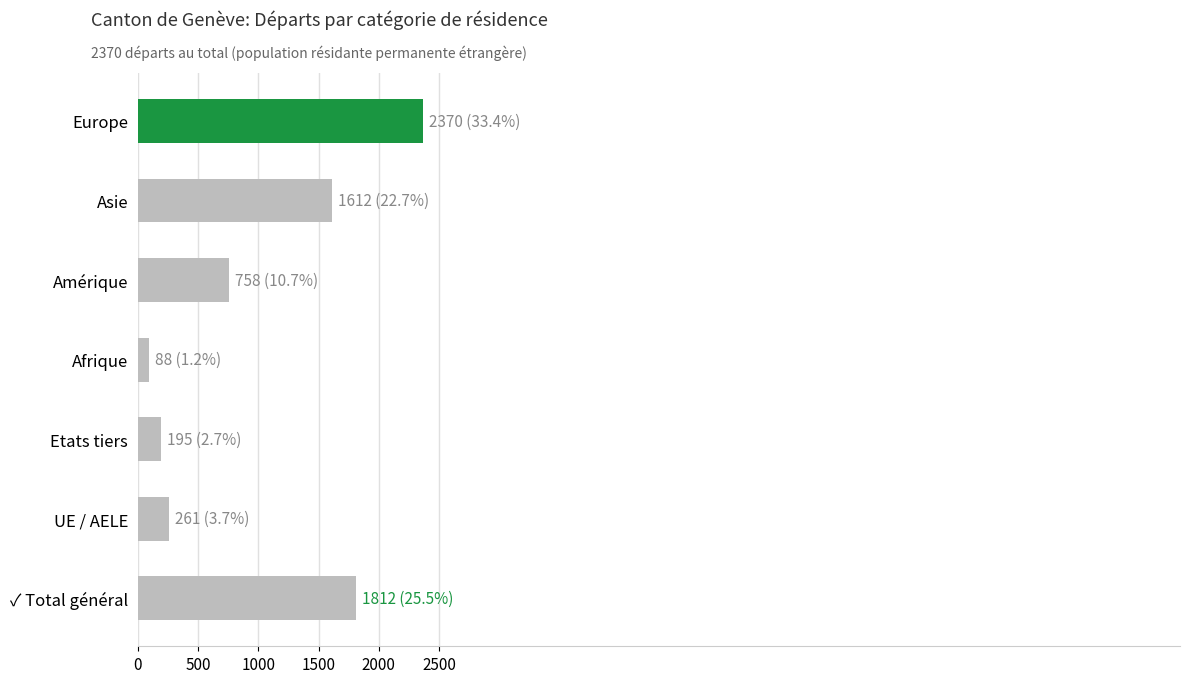

What value does the data have at UE / AELE?

261